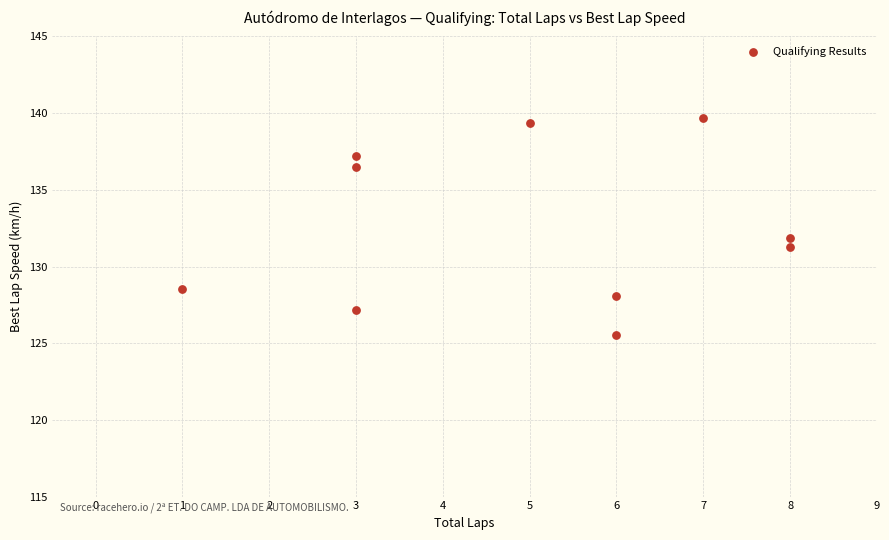

What is the average X value?

5.0